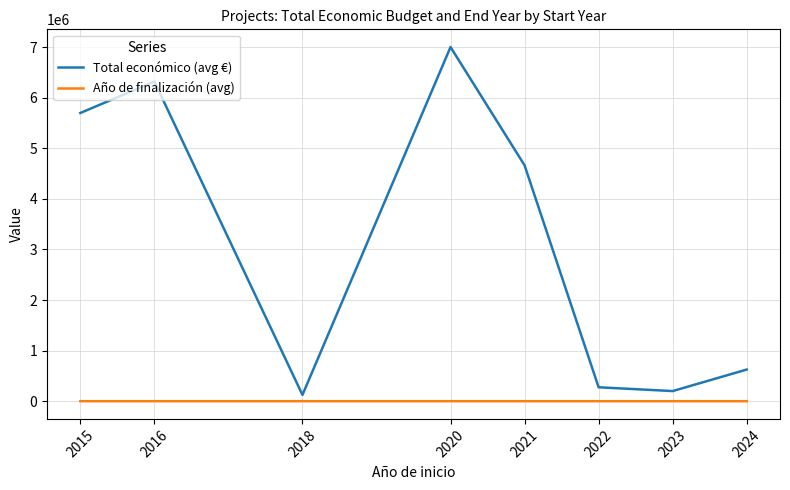

What is the lowest value of the Total económico (avg €) series?

126660.0